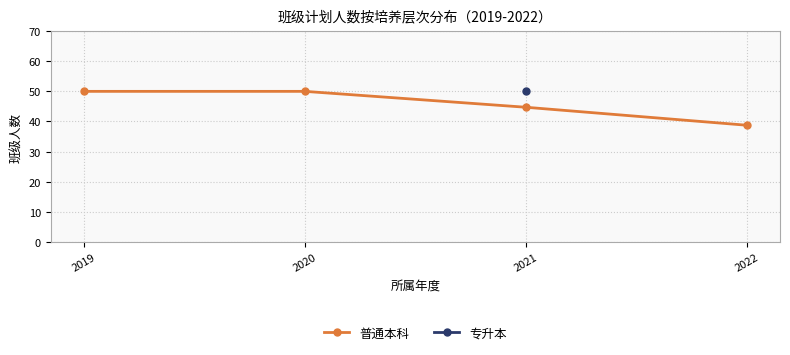

List the labels in order of value, largest first.

2019, 2020, 2021, 2022